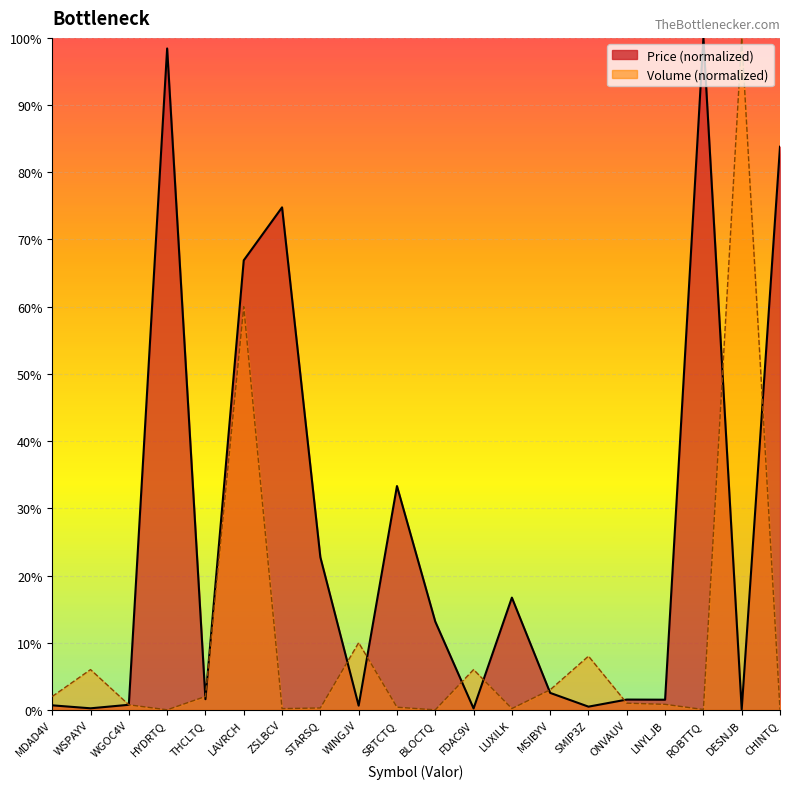

Which has a higher value, ZSLBCV or CHINTQ?

CHINTQ